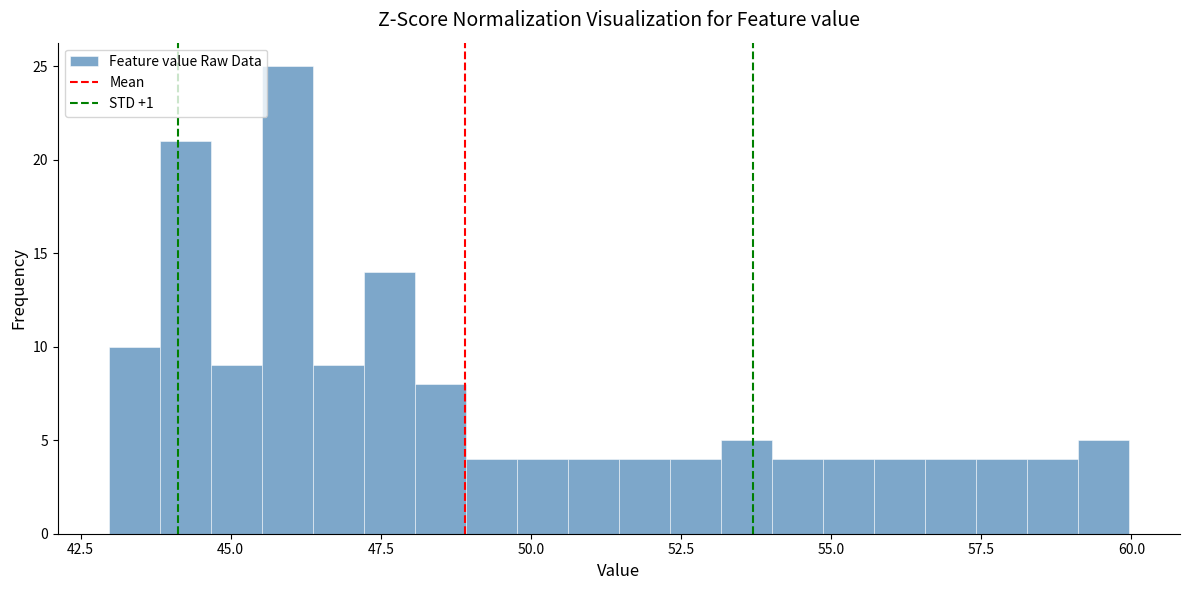

Around what value on the x-axis is the tallest bar? Give the approximate position of its centre, as read against the axis.

46.0